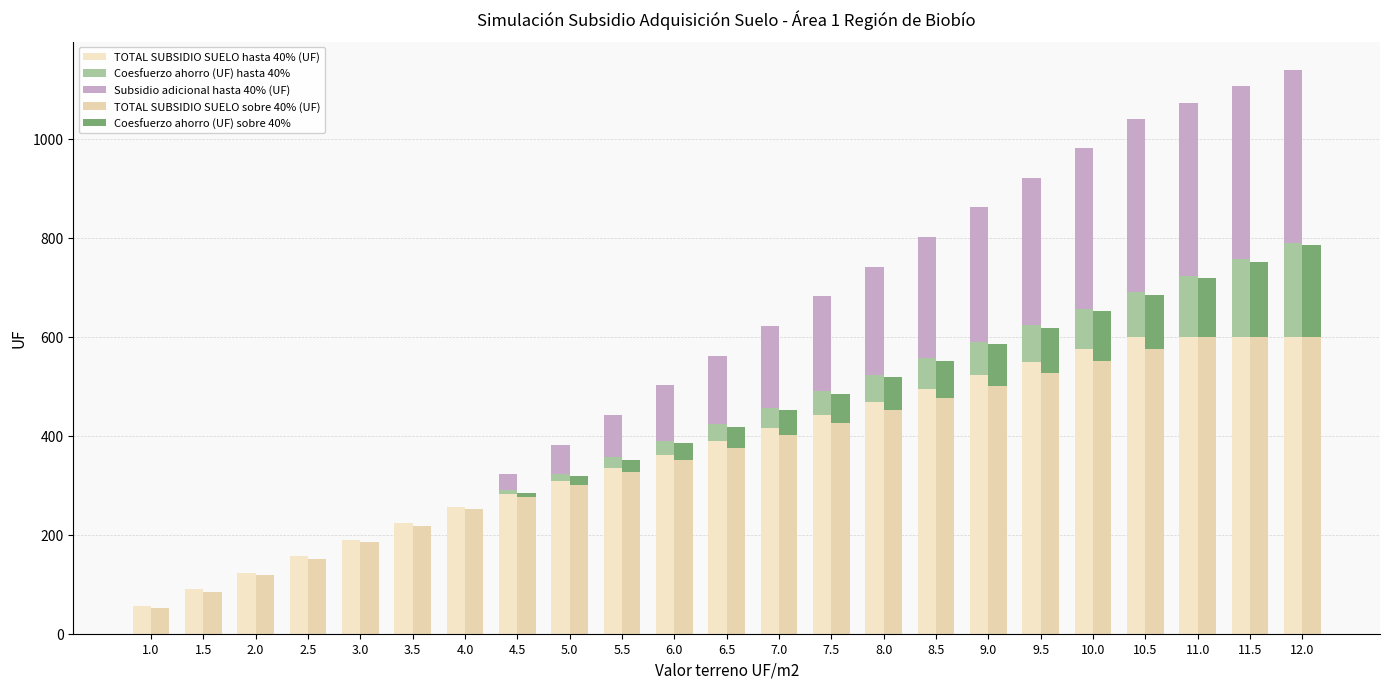

How many distinct data groups are displayed?

5